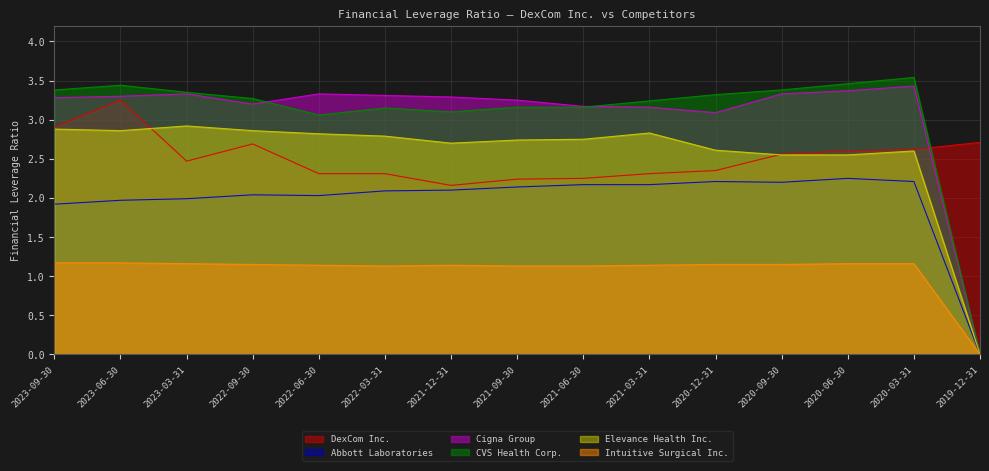

At which label does CVS Health Corp. reach its minimum?

2019-12-31